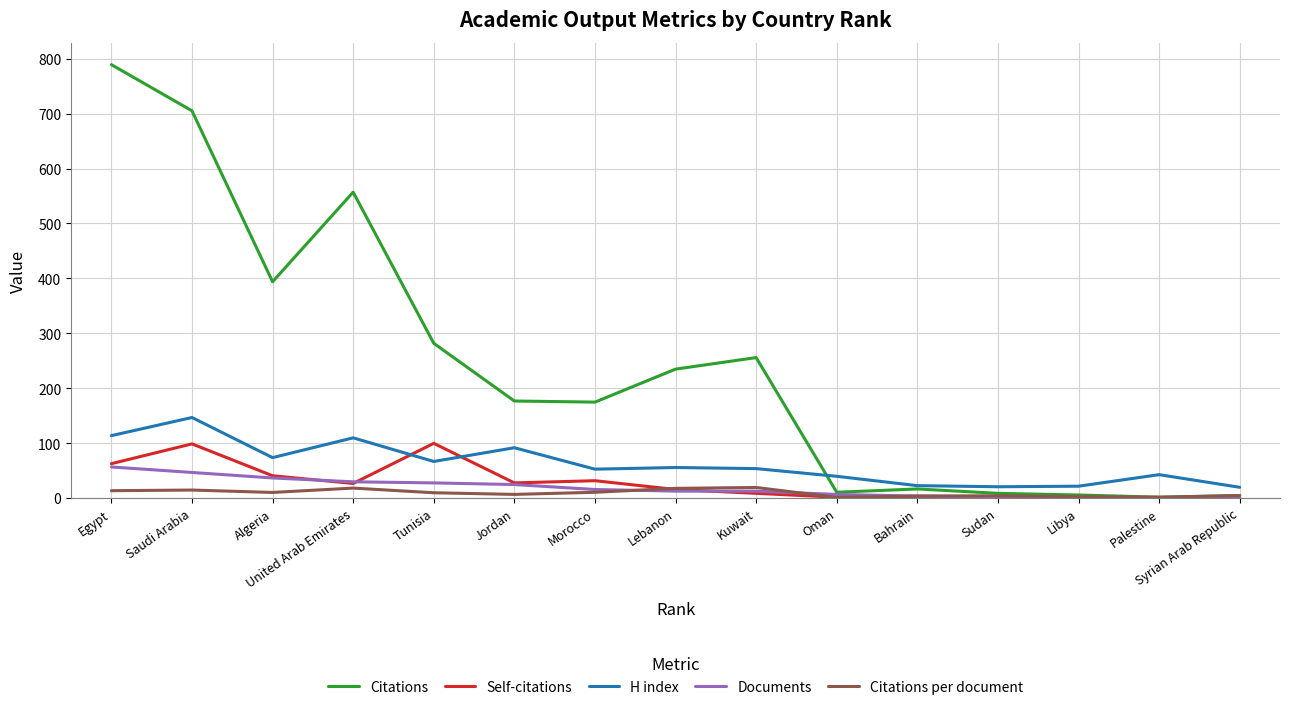

What is the maximum value shown in the chart?

789.0